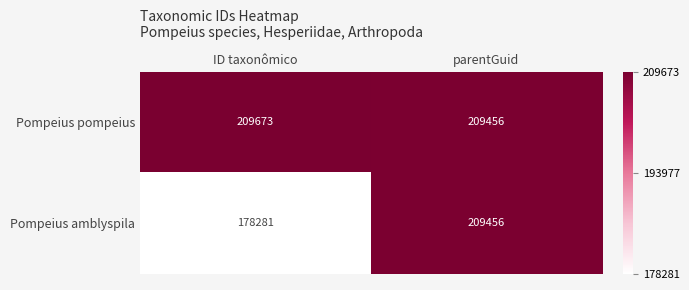

What is the difference between the maximum and minimum values in the Pompeius pompeius series?

217